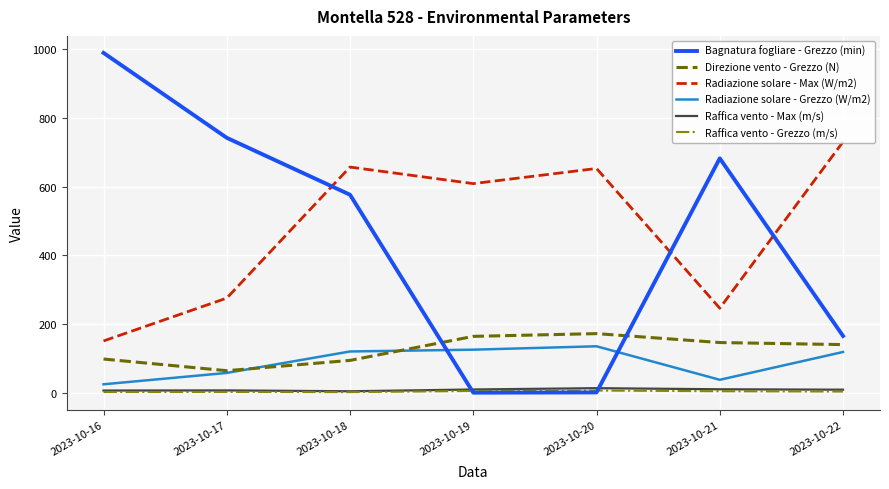

What is the spread (max minus min) of values at 2023-10-16?

987.9